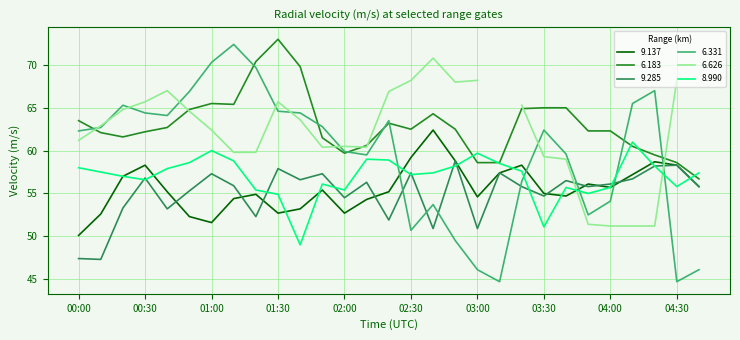

Which category has the highest value in the 6.183 series?

01:30